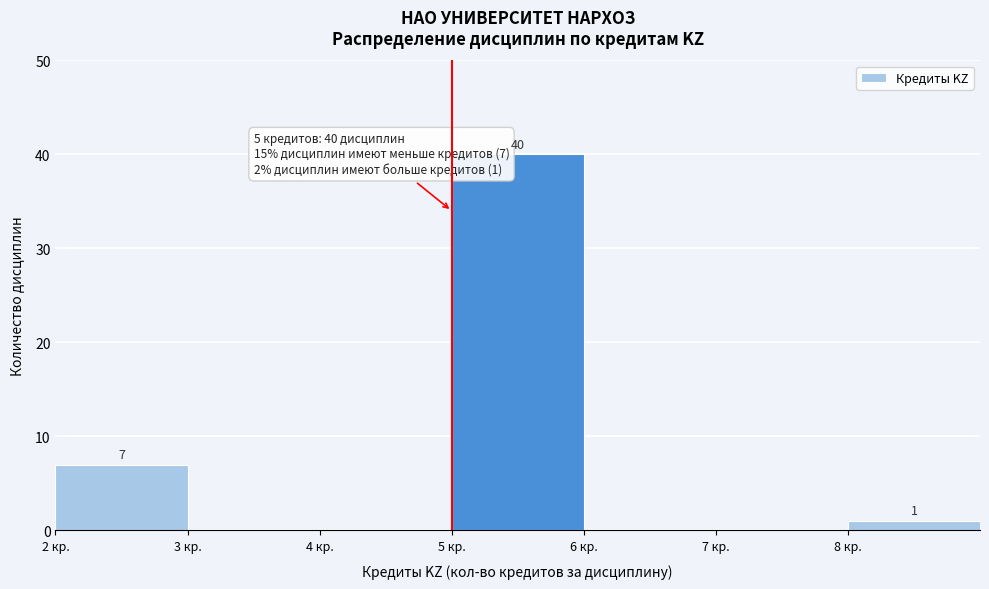

Over which range of the x-axis is the bar tallest?

5 to 6